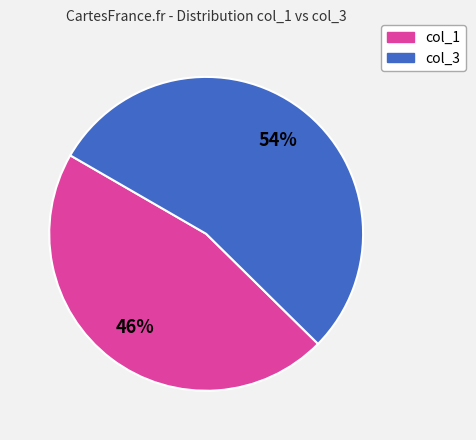

To the nearest percent, what is the average slice percentage?

50%